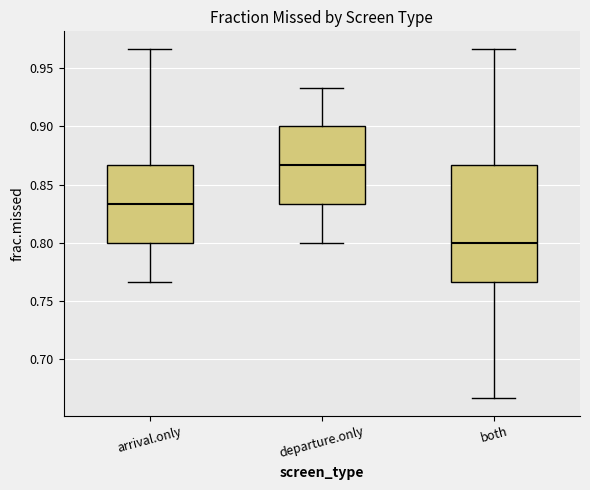

Reading left to right, transcribe this box plot: for each box, give where its median line is, the range the box spans, and where its two whiskers end, as read against the y-axis. The values are not printed on the chart, so give them approximately, as read against the axis.

arrival.only: median 0.835, box 0.800 to 0.865, whiskers 0.765 to 0.965
departure.only: median 0.865, box 0.835 to 0.900, whiskers 0.800 to 0.935
both: median 0.800, box 0.765 to 0.865, whiskers 0.665 to 0.965